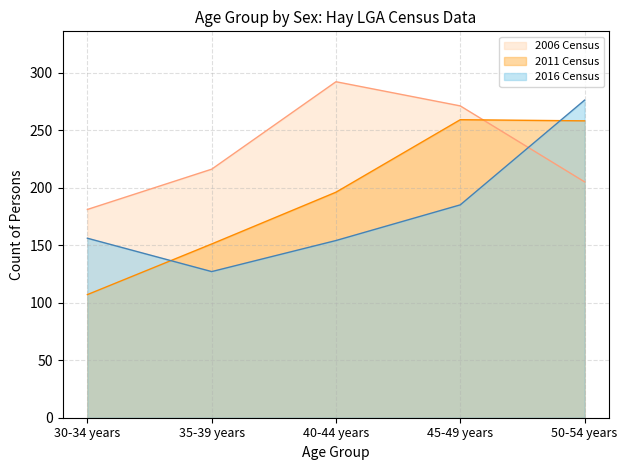

What is the difference between the 2016 Census values at 40-44 years and 50-54 years?

122